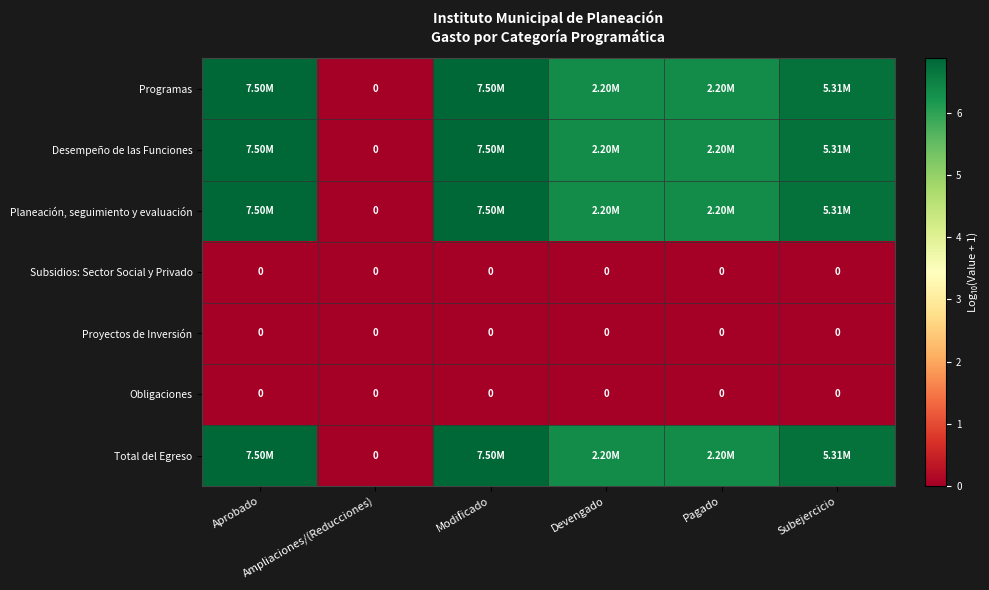

Which has a higher value, Subejercicio or Devengado?

Subejercicio